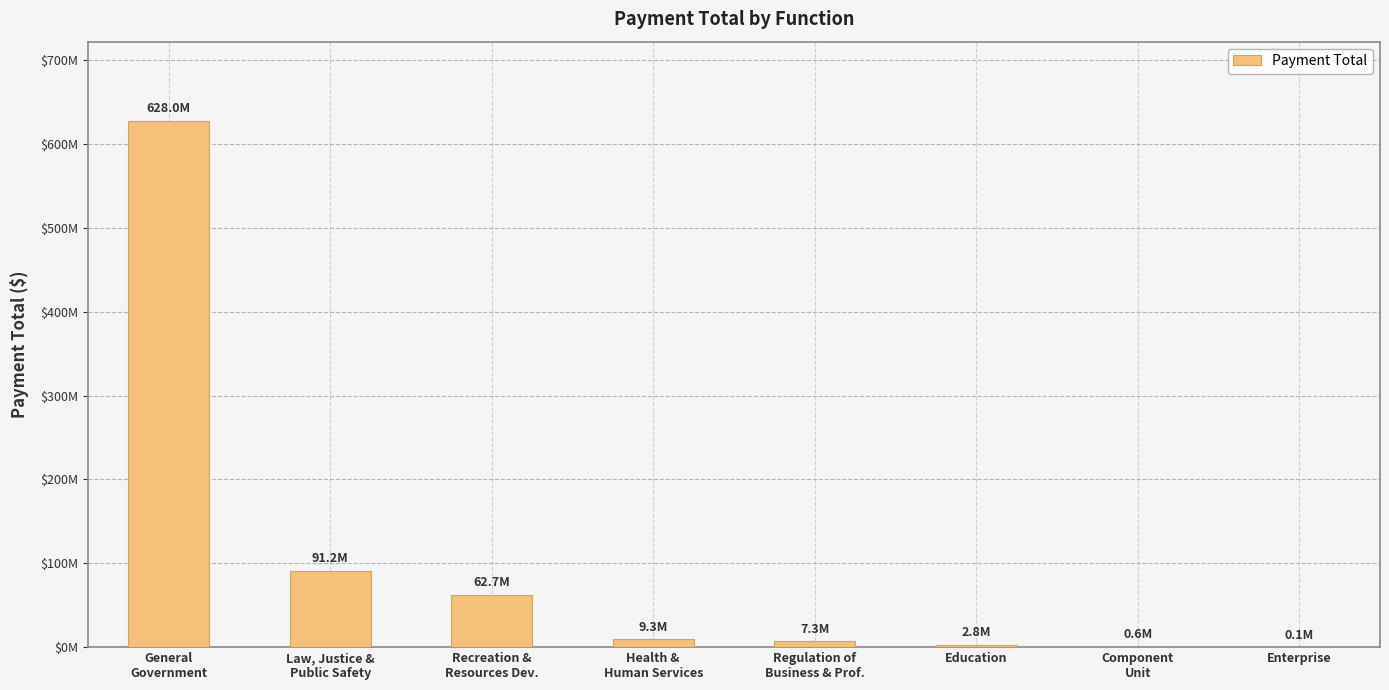

The chart shows a value of 13865827.3 at Health &
Human Services. True or false?

False